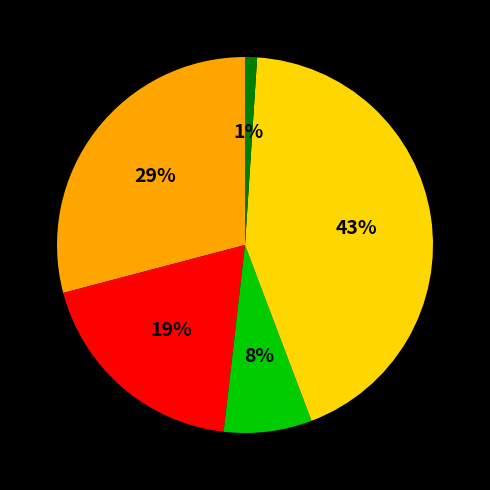

To the nearest percent, what is the difference between the largest and smallest slice percentages?

42%